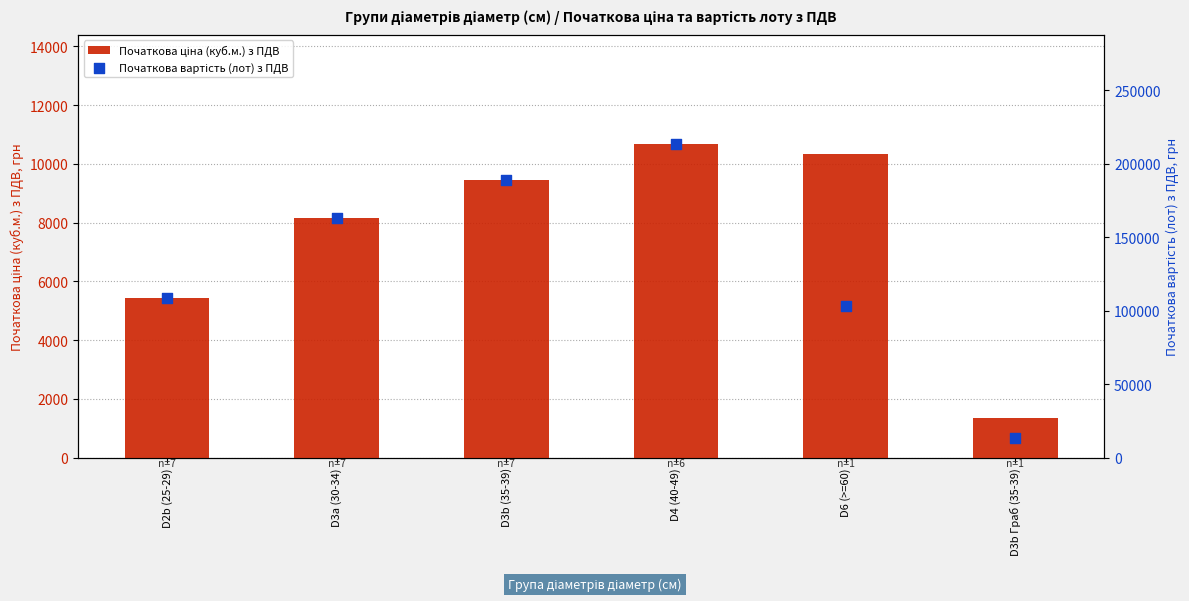

Which series has the largest Y range (max minus min)?

Початкова вартість (лот) з ПДВ